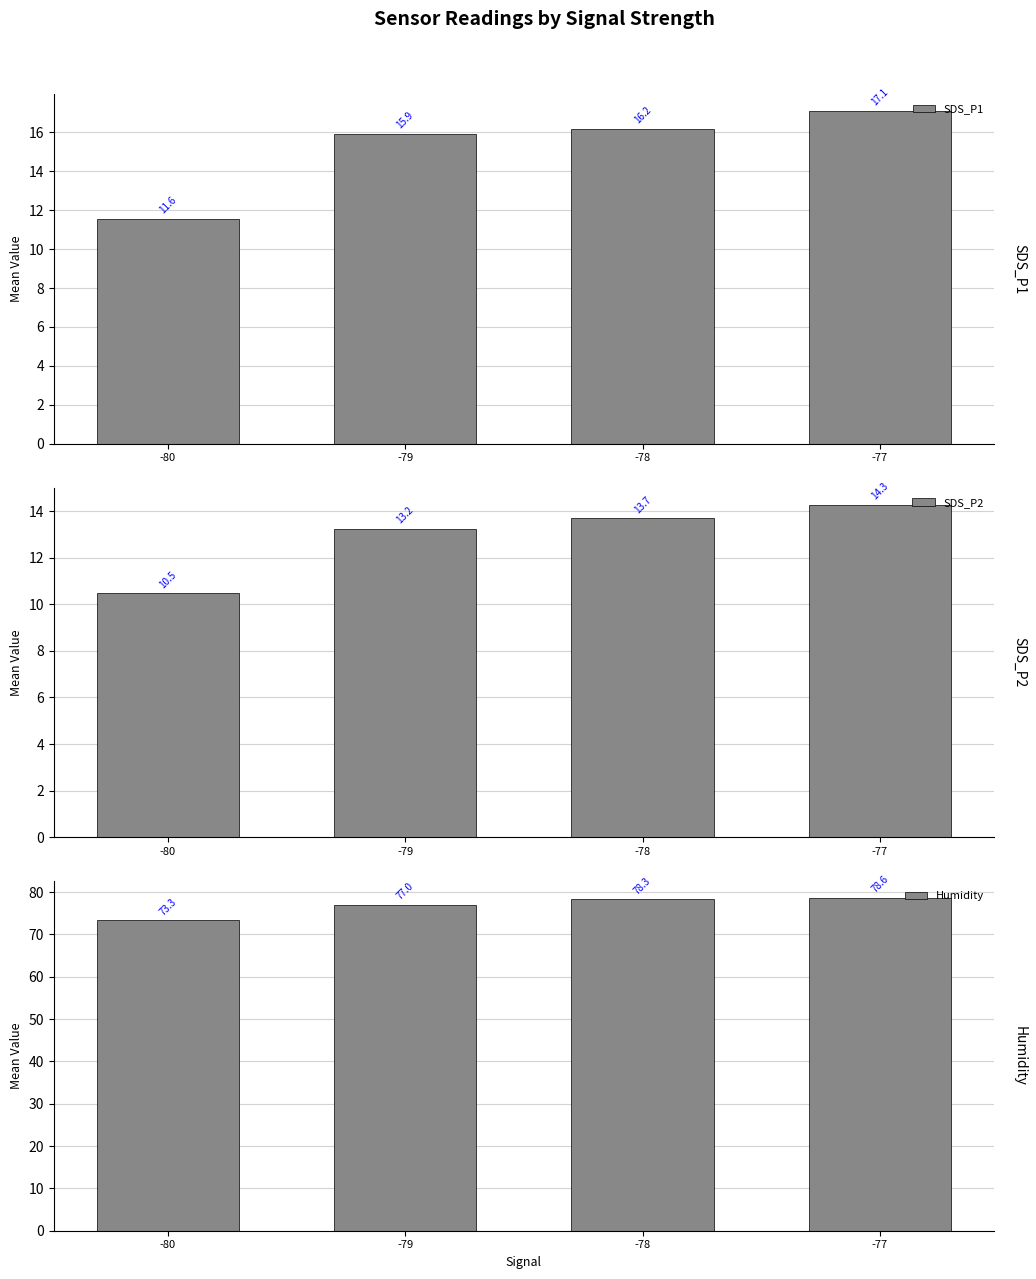

At which category is the sum across all series the highest?

-77